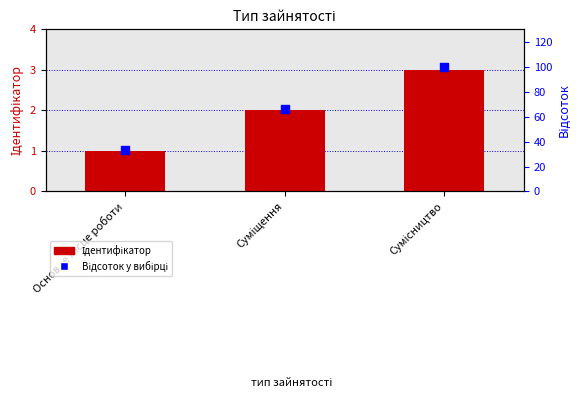

Which series has the largest total across all categories?

Відсоток у вибірці